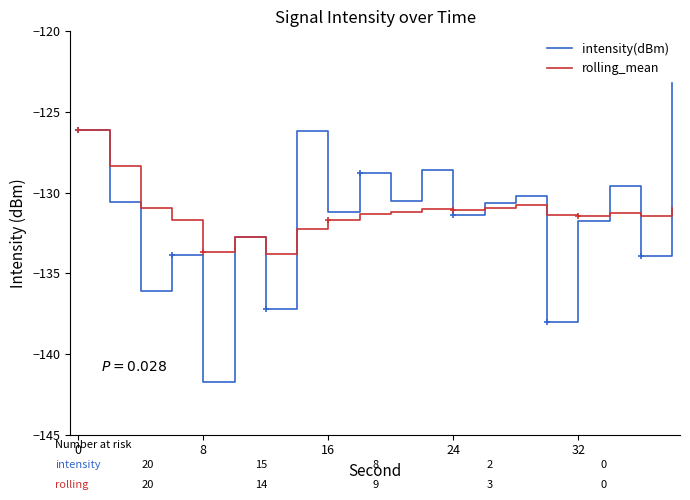

What is the minimum value for intensity(dBm)?

-141.7